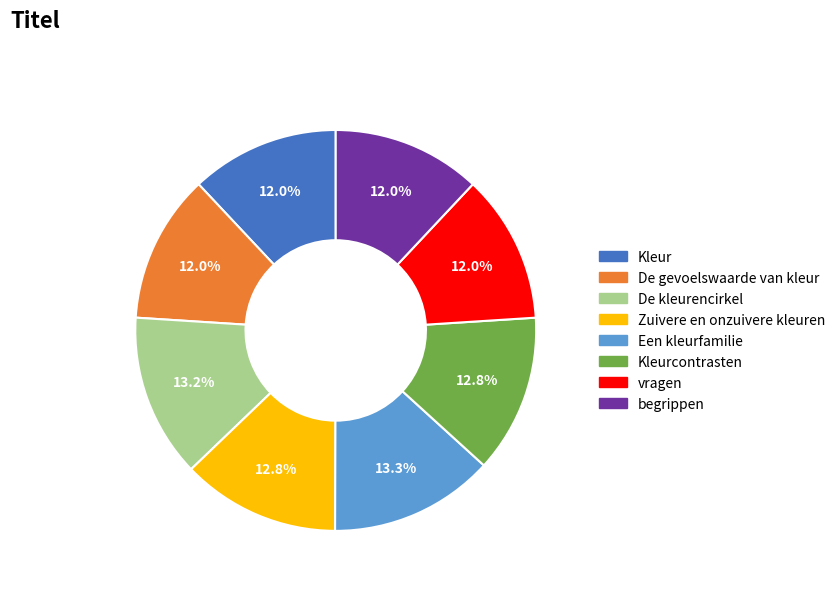

Is there a majority slice in this chart?

No